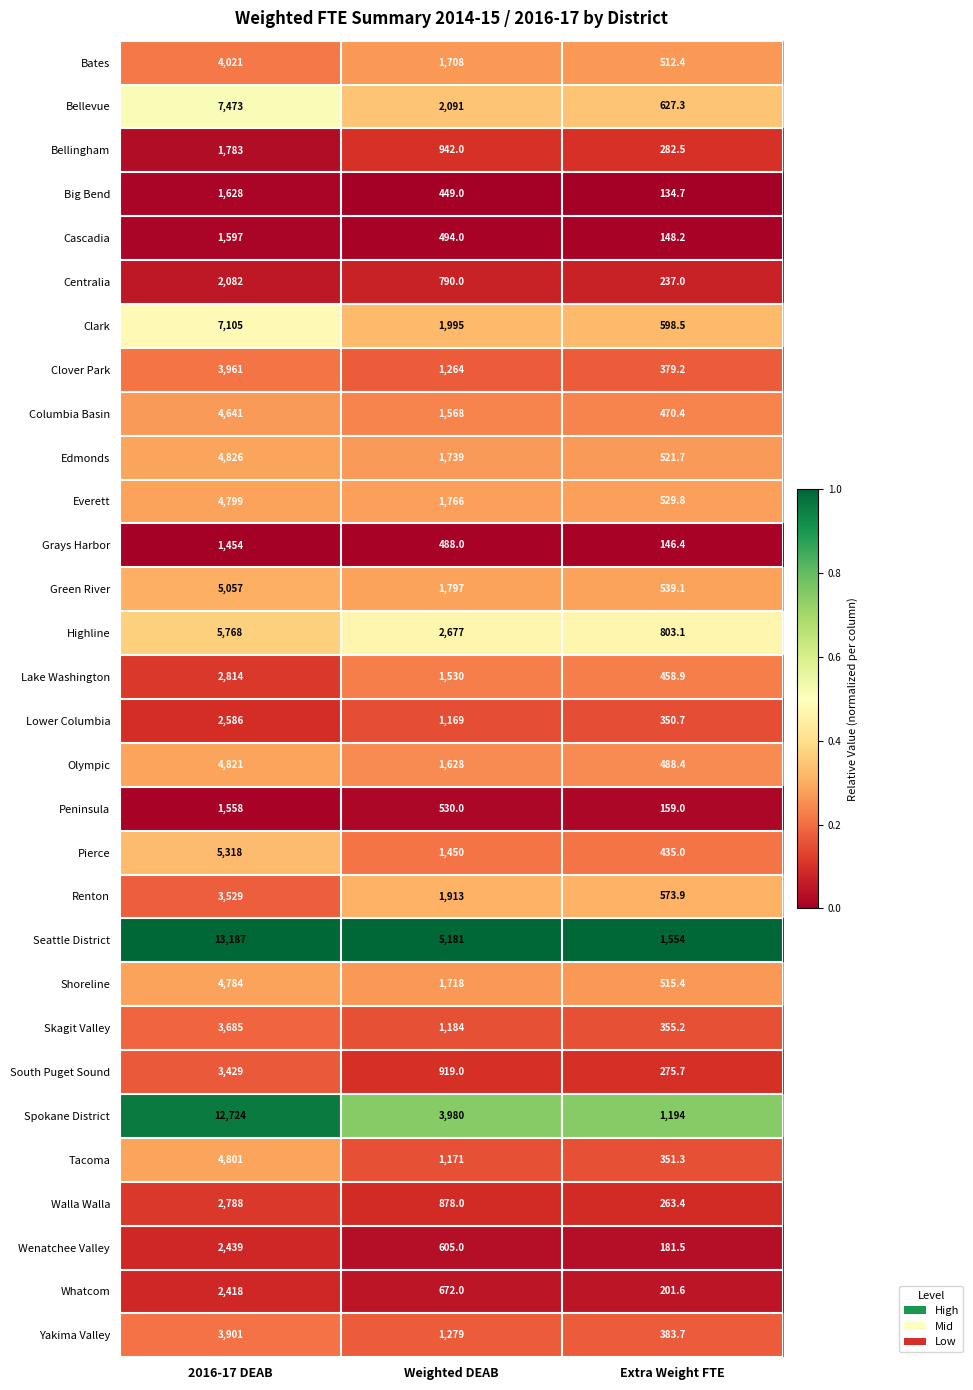

At which category is the sum across all series the highest?

2016-17 DEAB